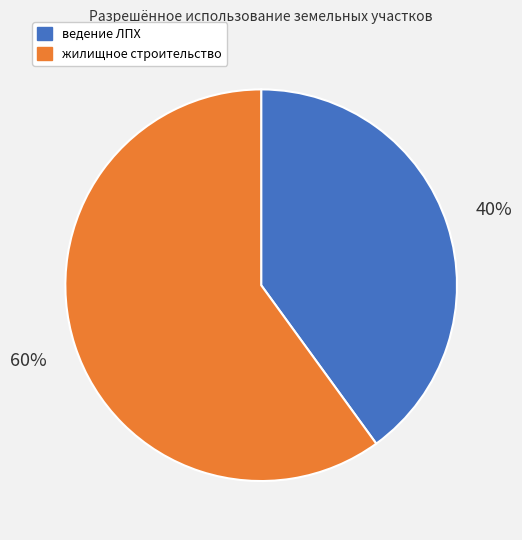

Is there a majority slice in this chart?

Yes